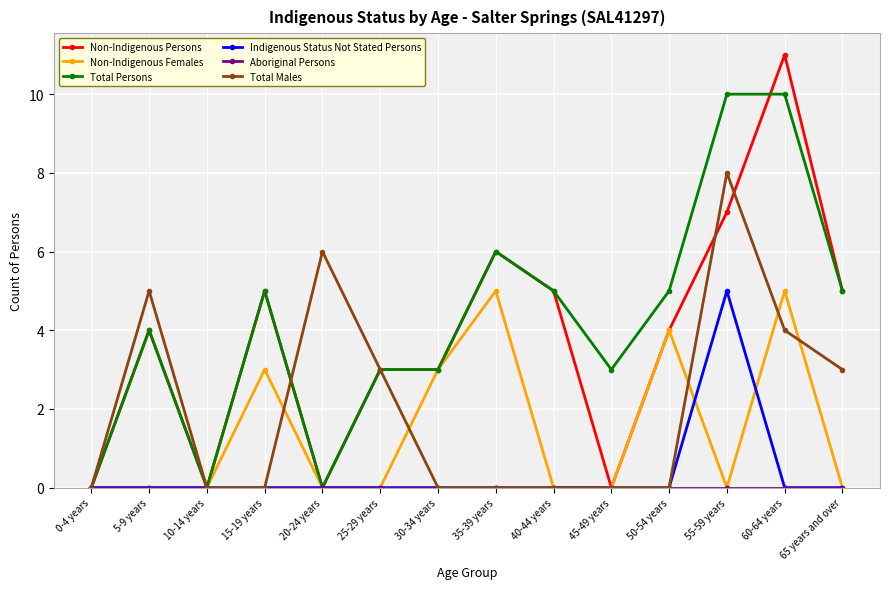

Is the value of Non-Indigenous Females at 65 years and over greater than the value of Non-Indigenous Persons at 35-39 years?

No